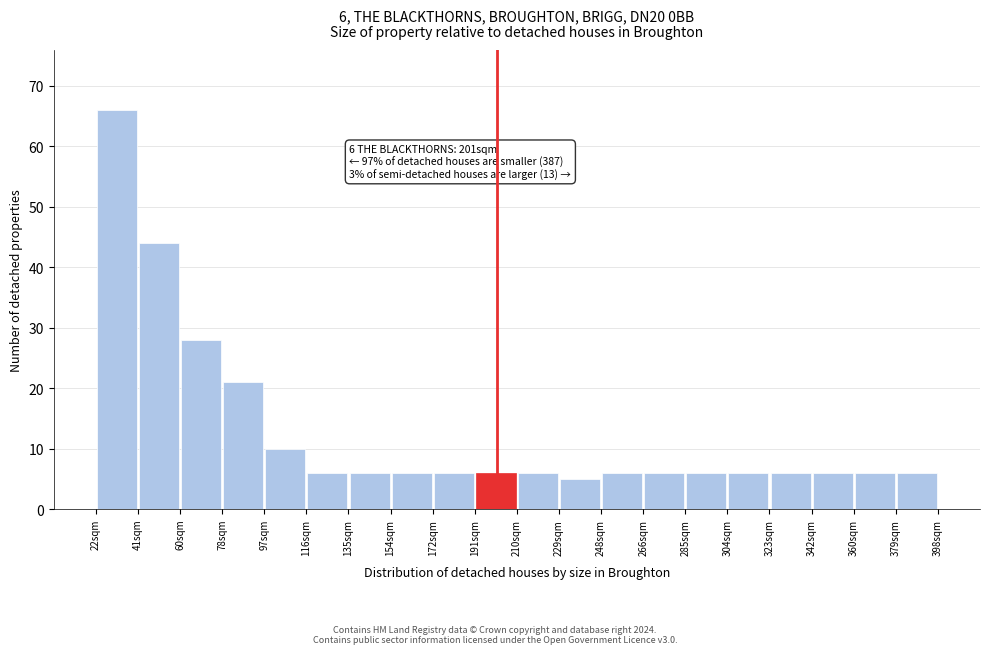

Over which range of the x-axis is the bar tallest?

22 to 40